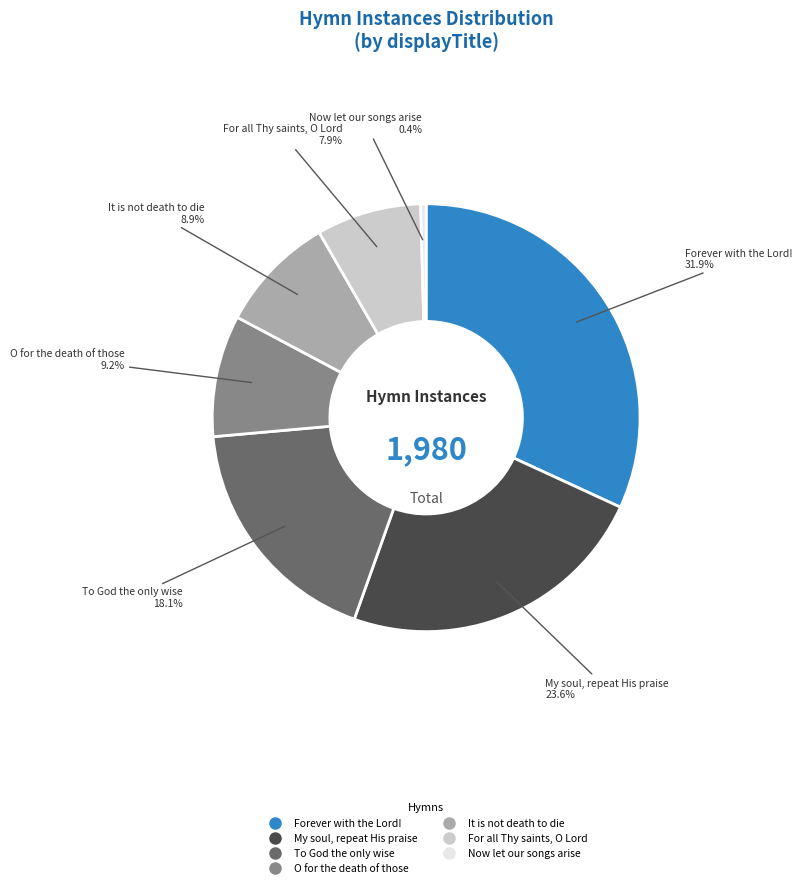

To the nearest percent, what portion does To God the only wise represent?

18%